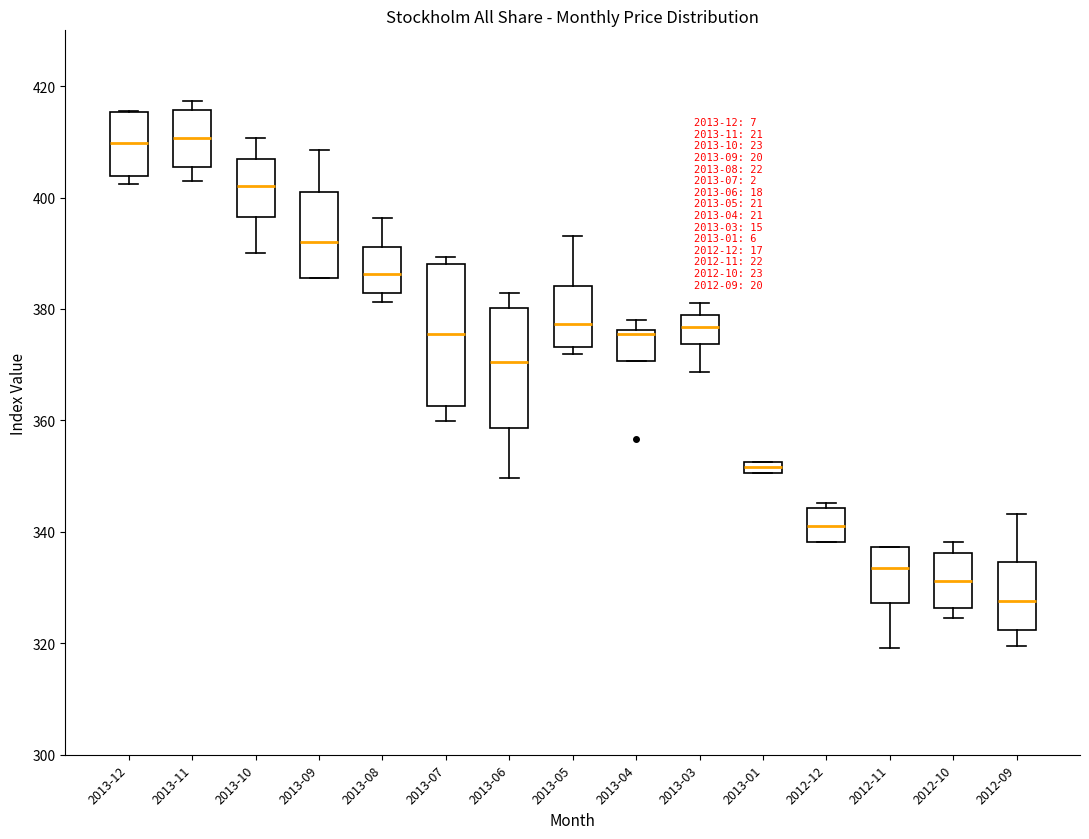

Which box is the tallest, from its lower edge to its upper edge?

2013-07